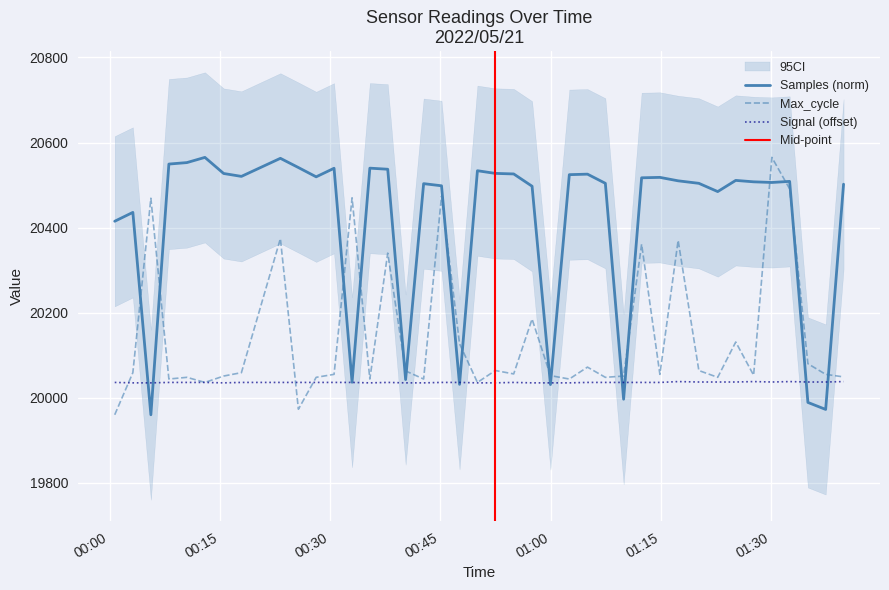

How many interior local peaks does the Signal series have?

5